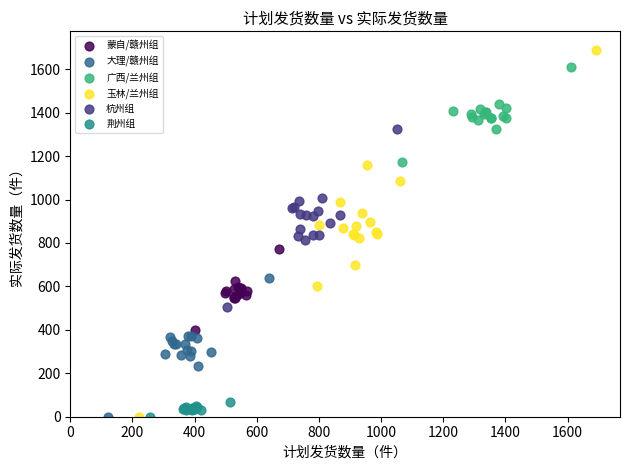

Which series contains the highest Y value?

玉林/兰州组